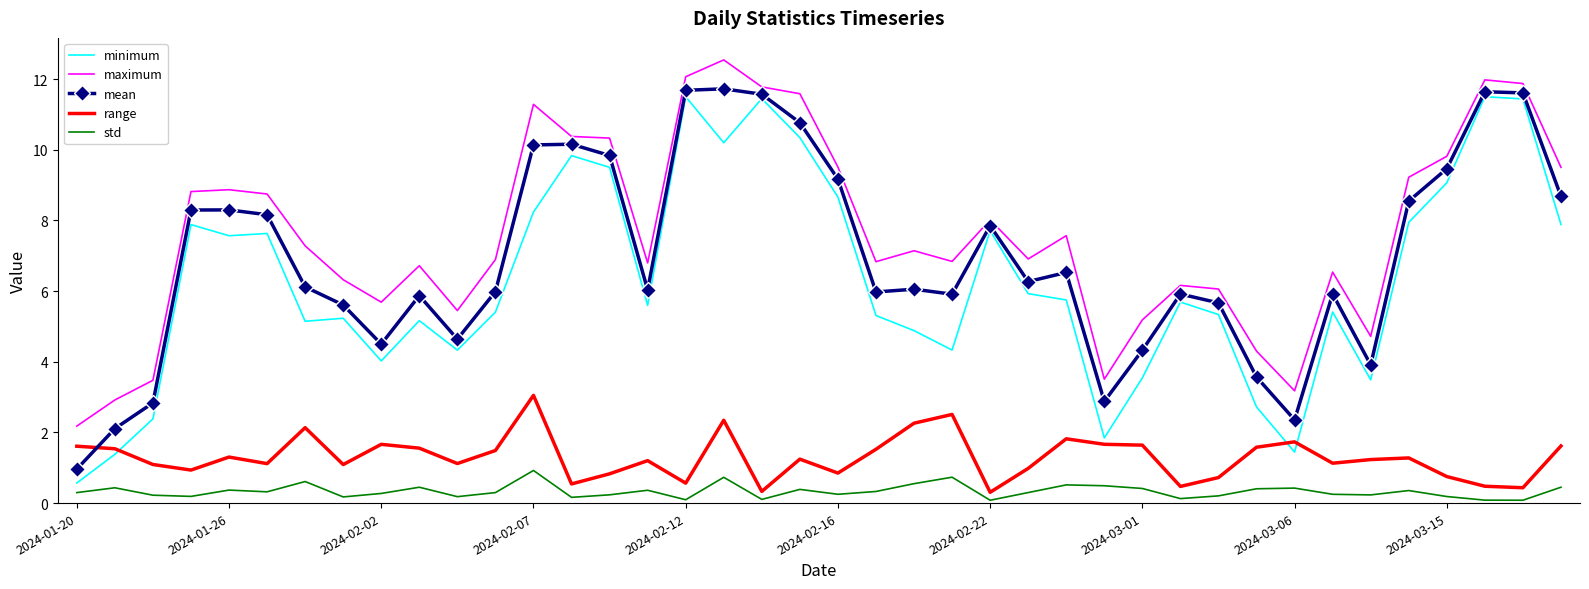

What is the lowest value of the mean series?

1.0